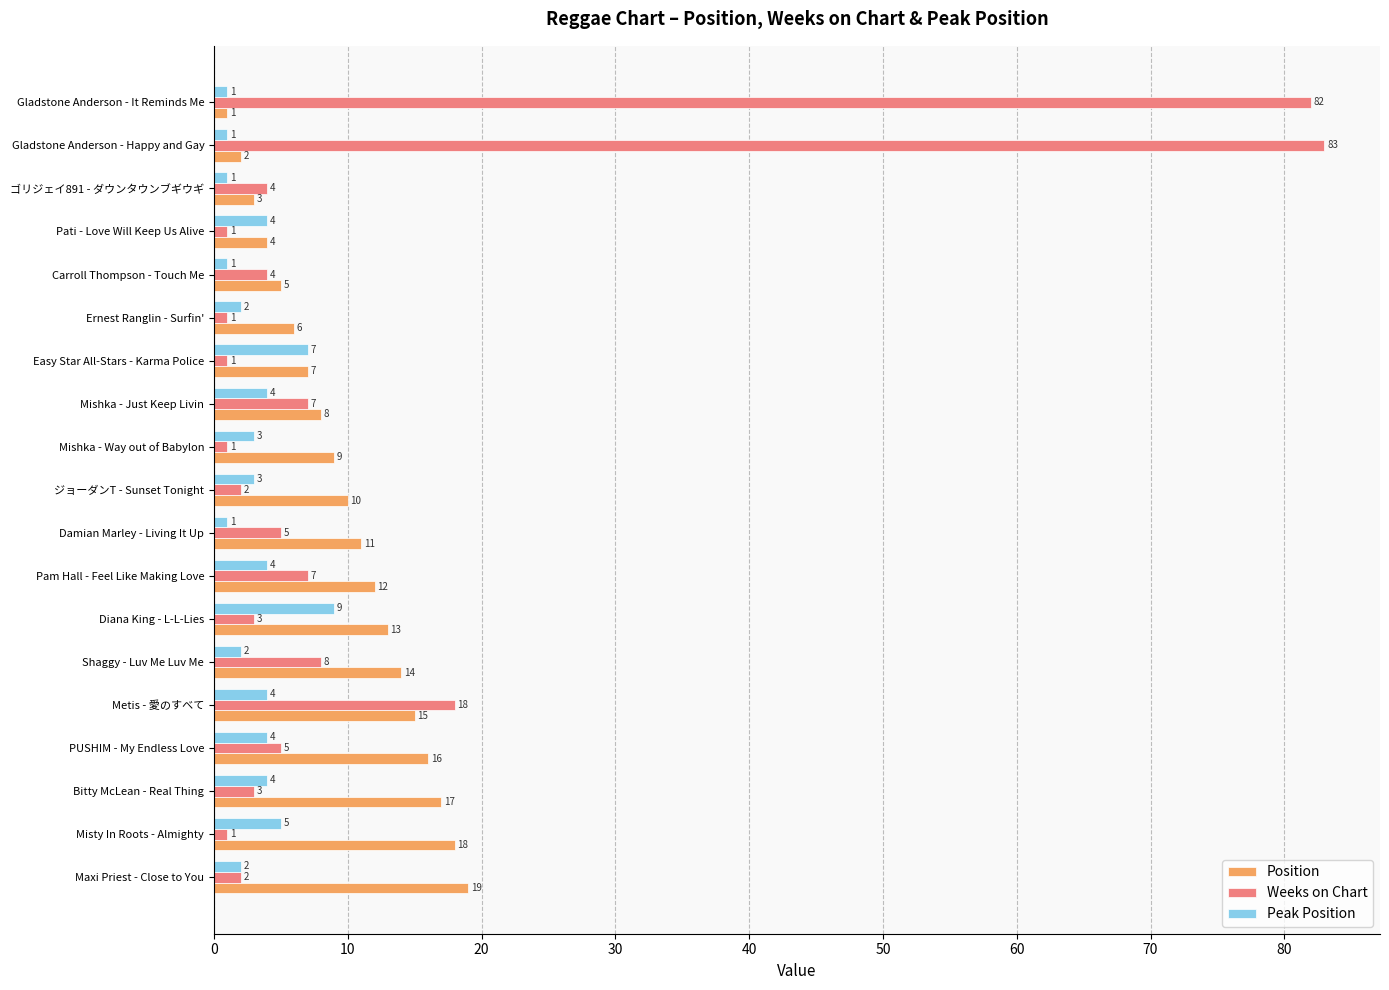

Rank the series by their maximum value, from highest to lowest.

Weeks on Chart, Position, Peak Position